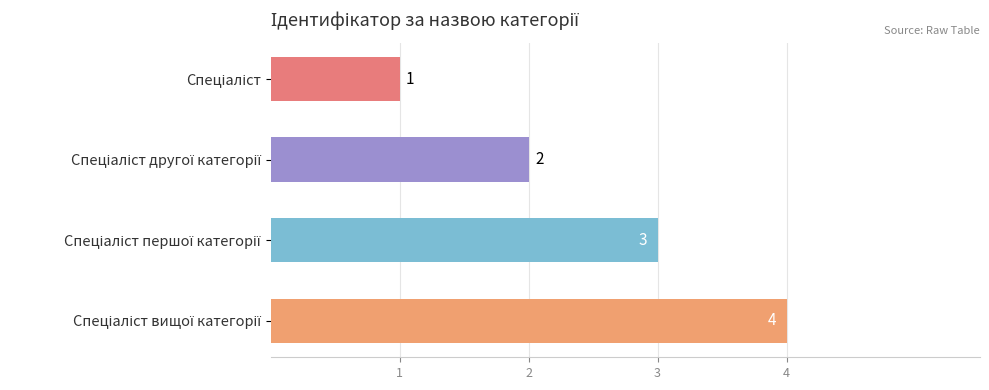

How many data points does each series have?

4